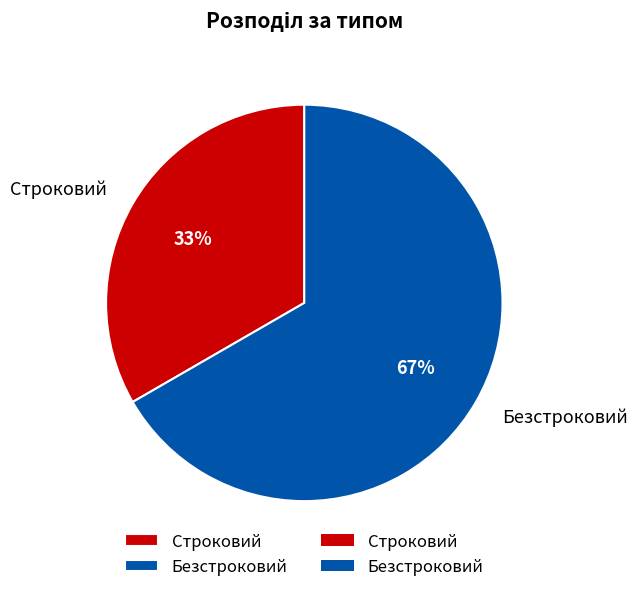

The Безстроковий slice represents 67% of the pie. True or false?

True